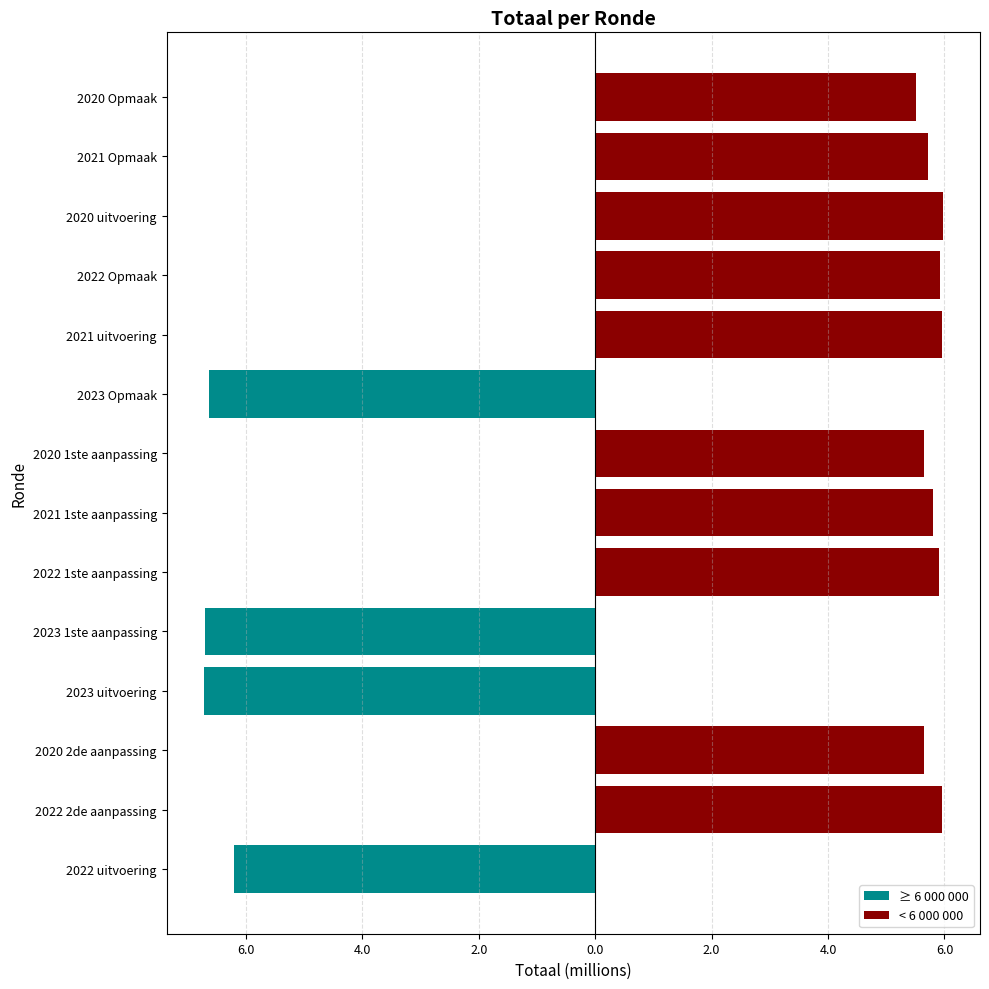

How many data points does each series have?

14